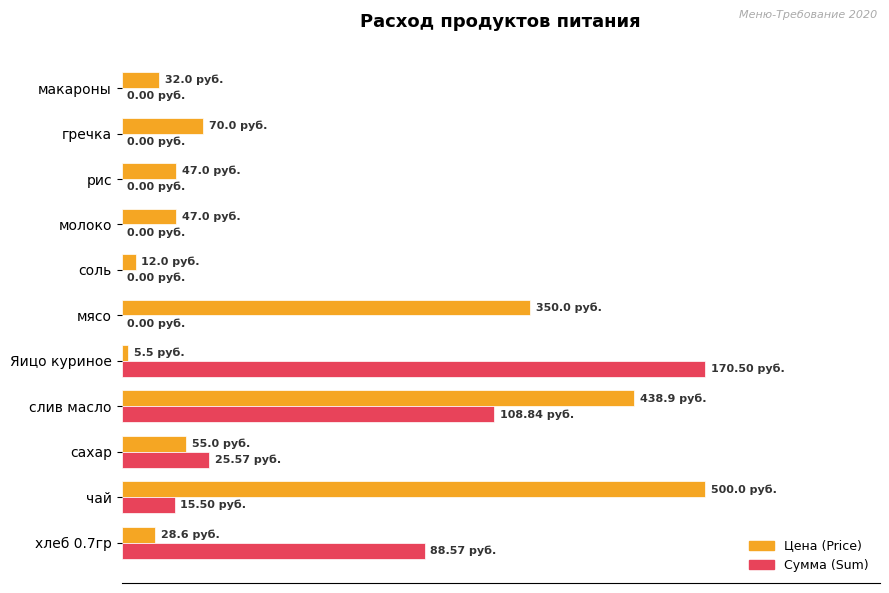

What are all the series names shown in the legend?

Цена (Price), Сумма (Sum)